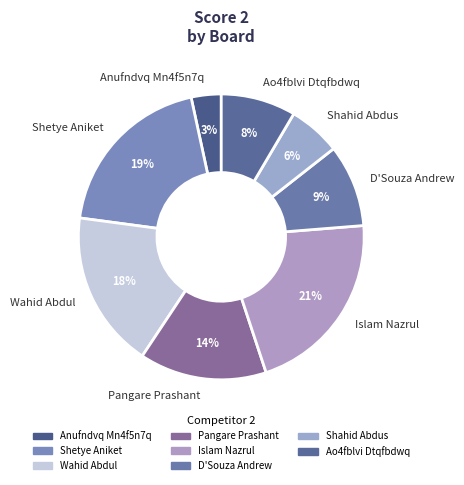

Which slice is the smallest?

Anufndvq Mn4f5n7q